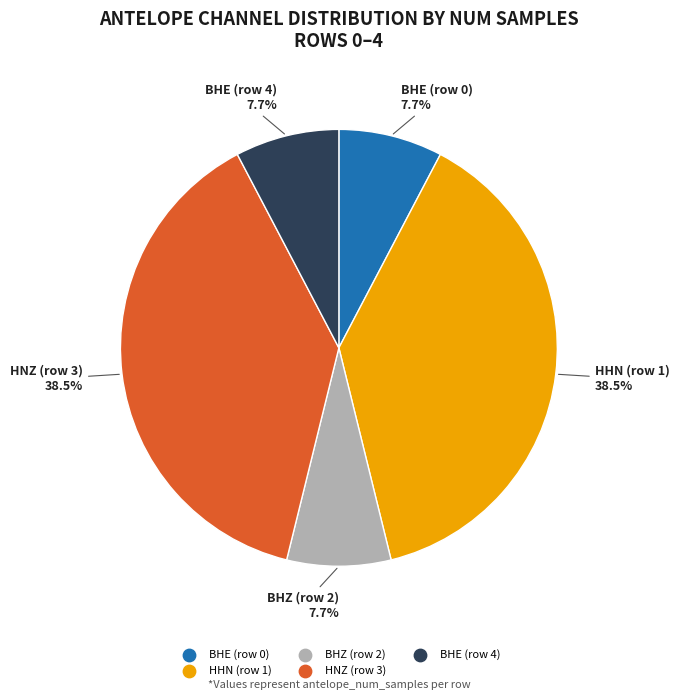

Is there a majority slice in this chart?

No